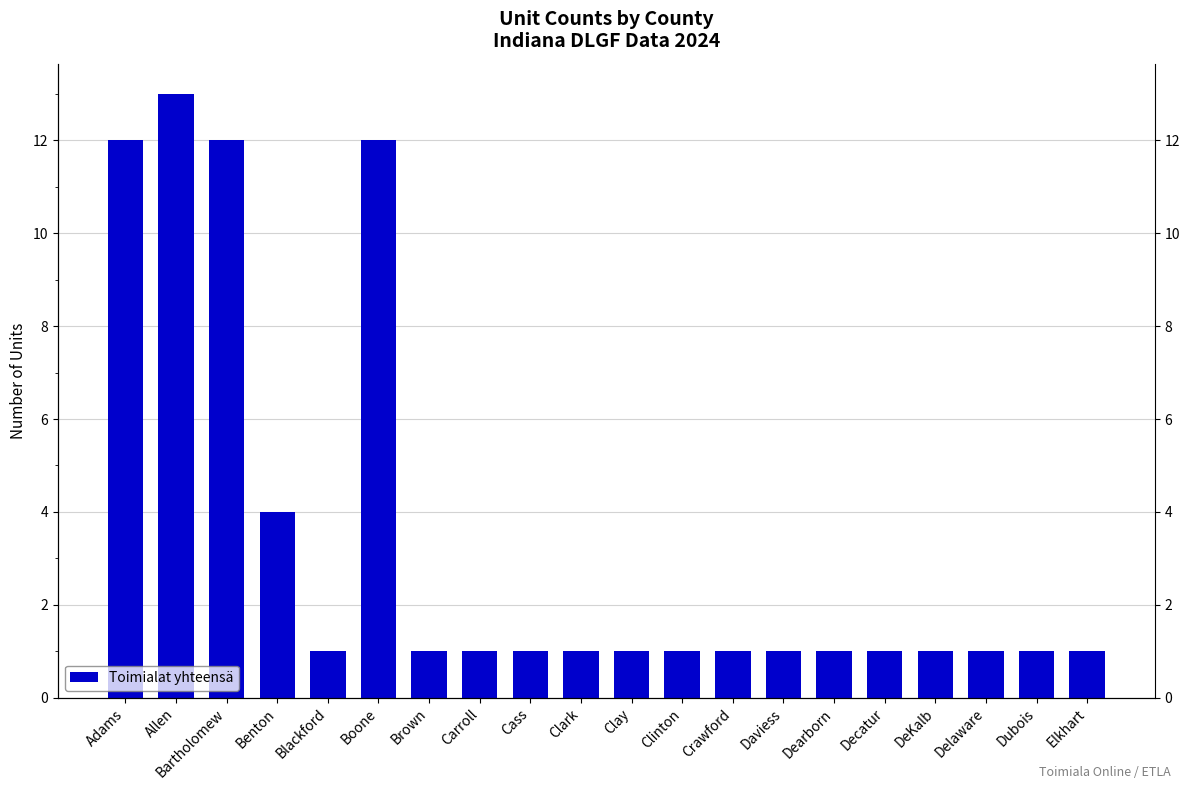

Between Cass and Dubois, which is larger?

Cass